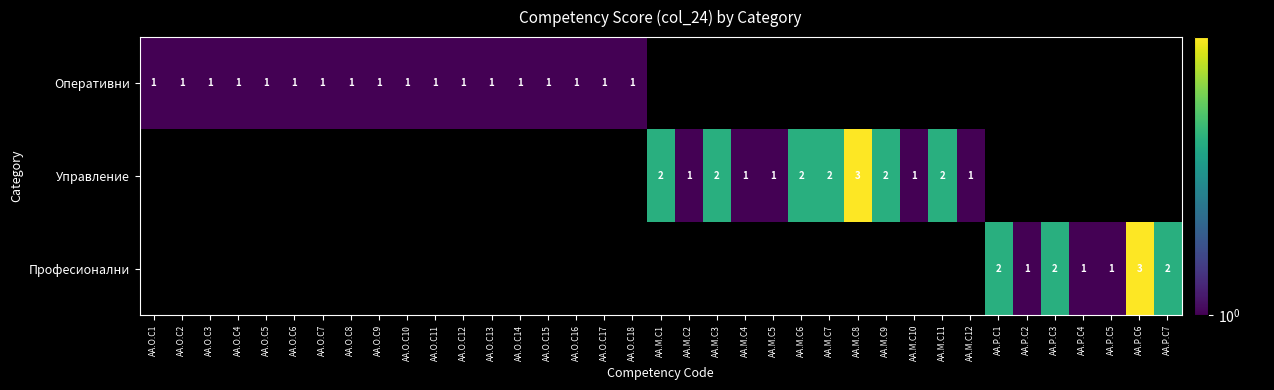

What is the difference between the highest and lowest values at AA.O.C12?

1